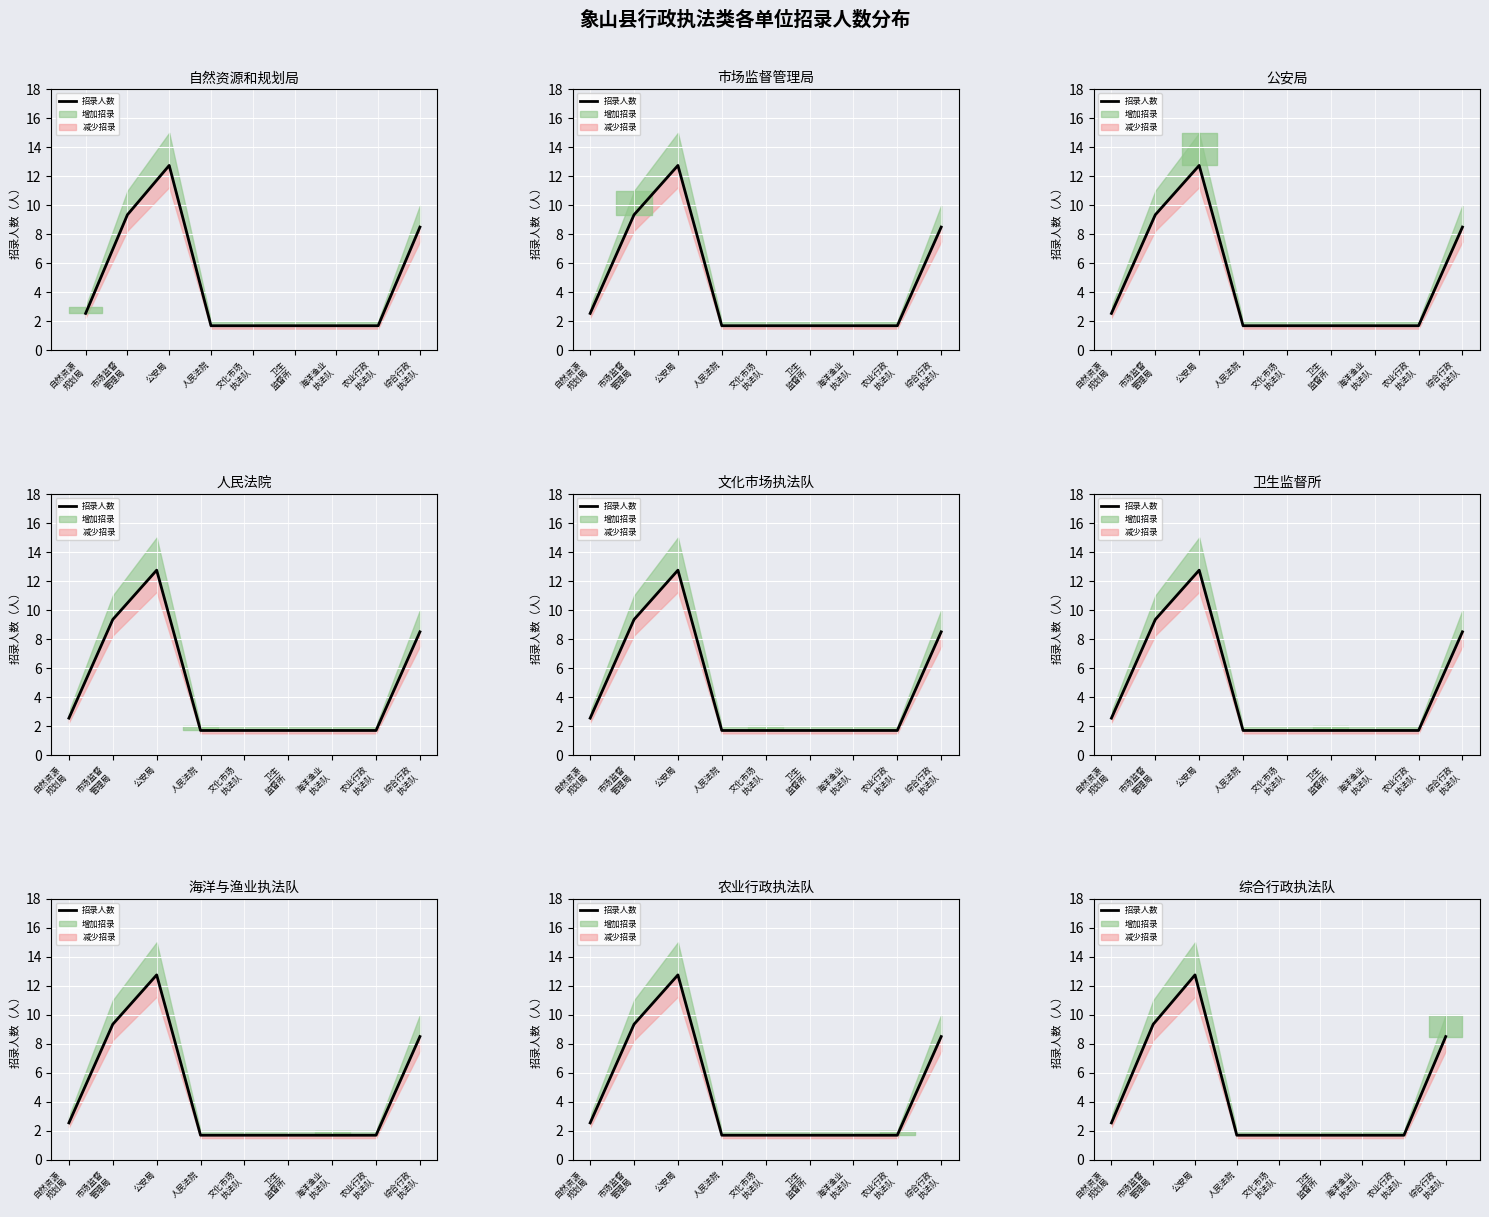

What is the maximum value shown in the chart?

12.8